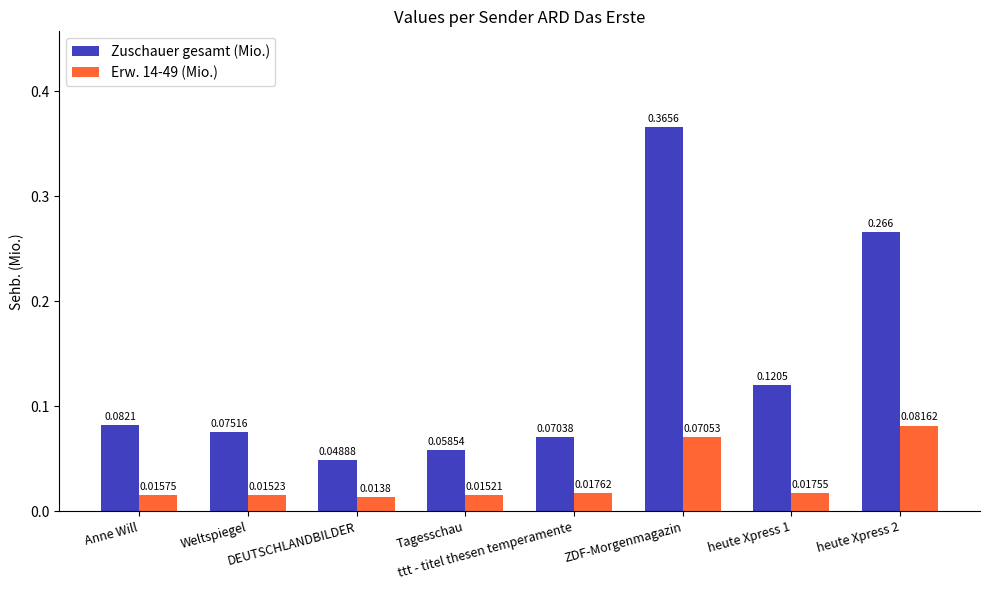

List the labels in order of Zuschauer gesamt (Mio.) value, smallest first.

DEUTSCHLANDBILDER, Tagesschau, ttt - titel thesen temperamente, Weltspiegel, Anne Will, heute Xpress 1, heute Xpress 2, ZDF-Morgenmagazin